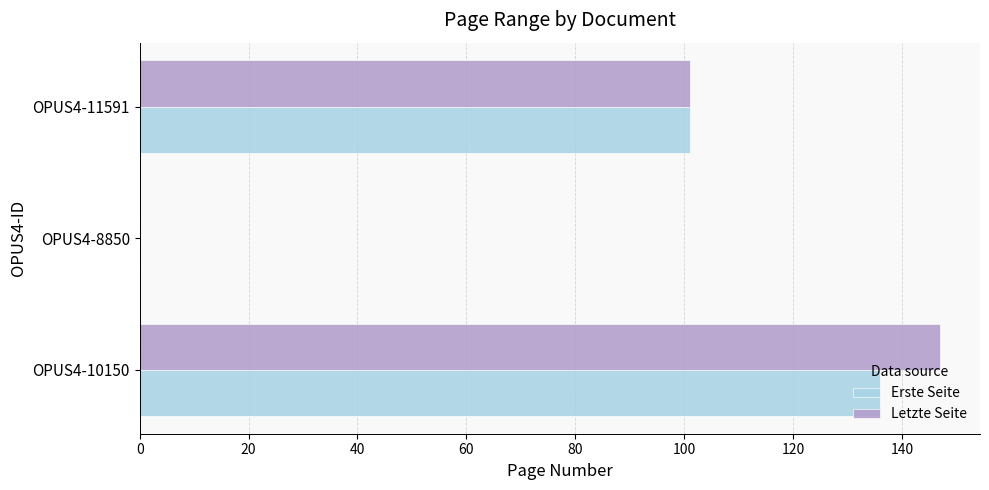

What is the total value across all series at OPUS4-10150?

283